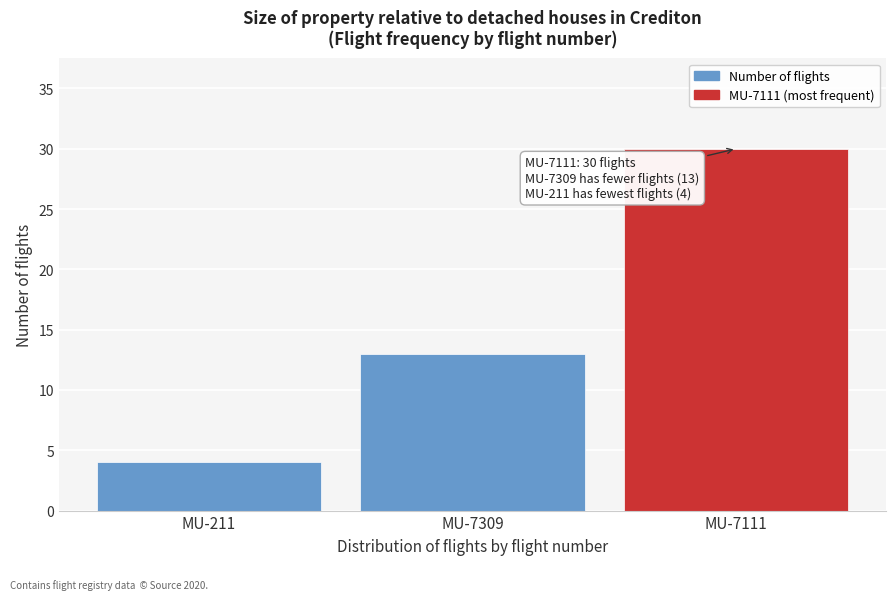

Reading left to right, what are all the values shown in this chart?

MU-211=4	MU-7309=13	MU-7111=30